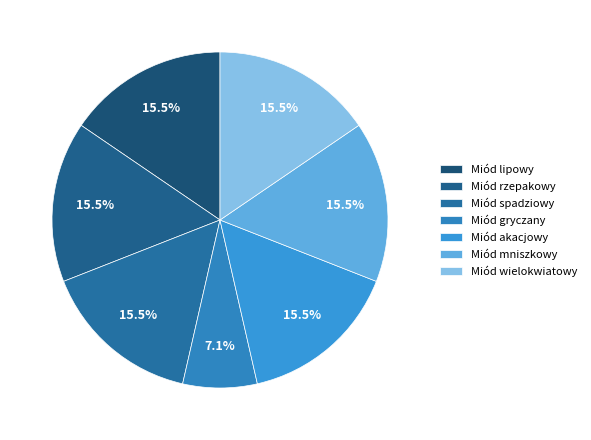

To the nearest percent, what portion does Miód spadziowy represent?

15%